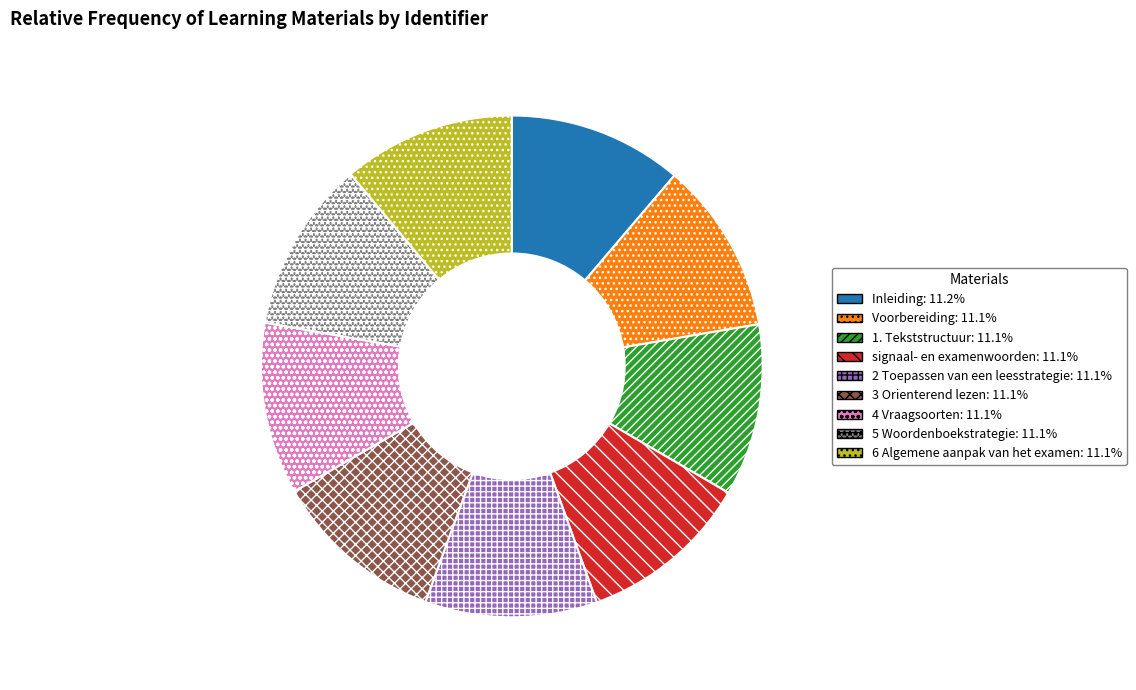

Approximately how many times larger is the value at 3 Orienterend lezen compared to 4 Vraagsoorten?

1.0